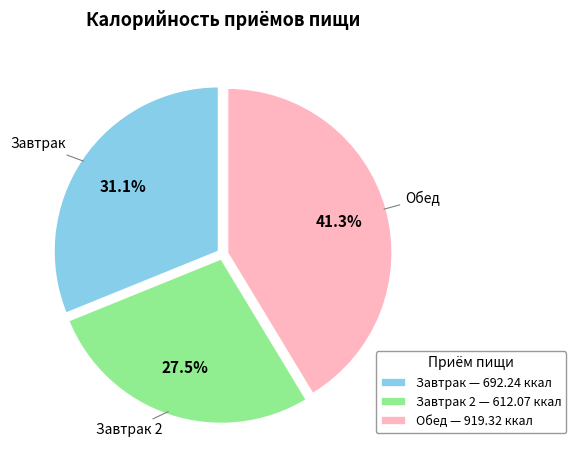

Count the number of slices in the pie.

3